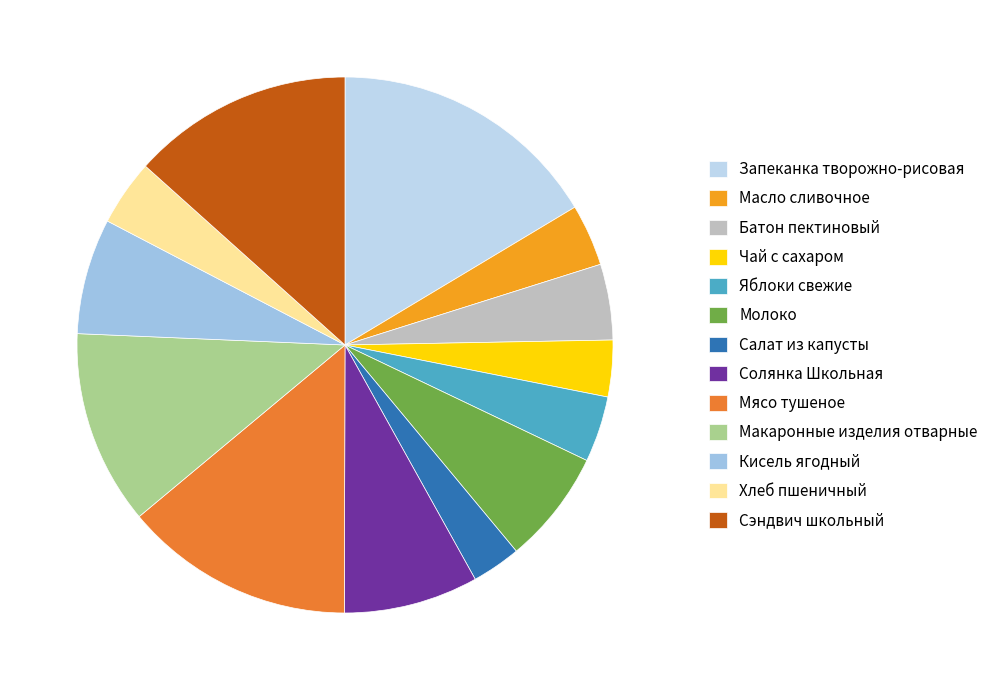

The Молоко slice represents 13% of the pie. True or false?

False